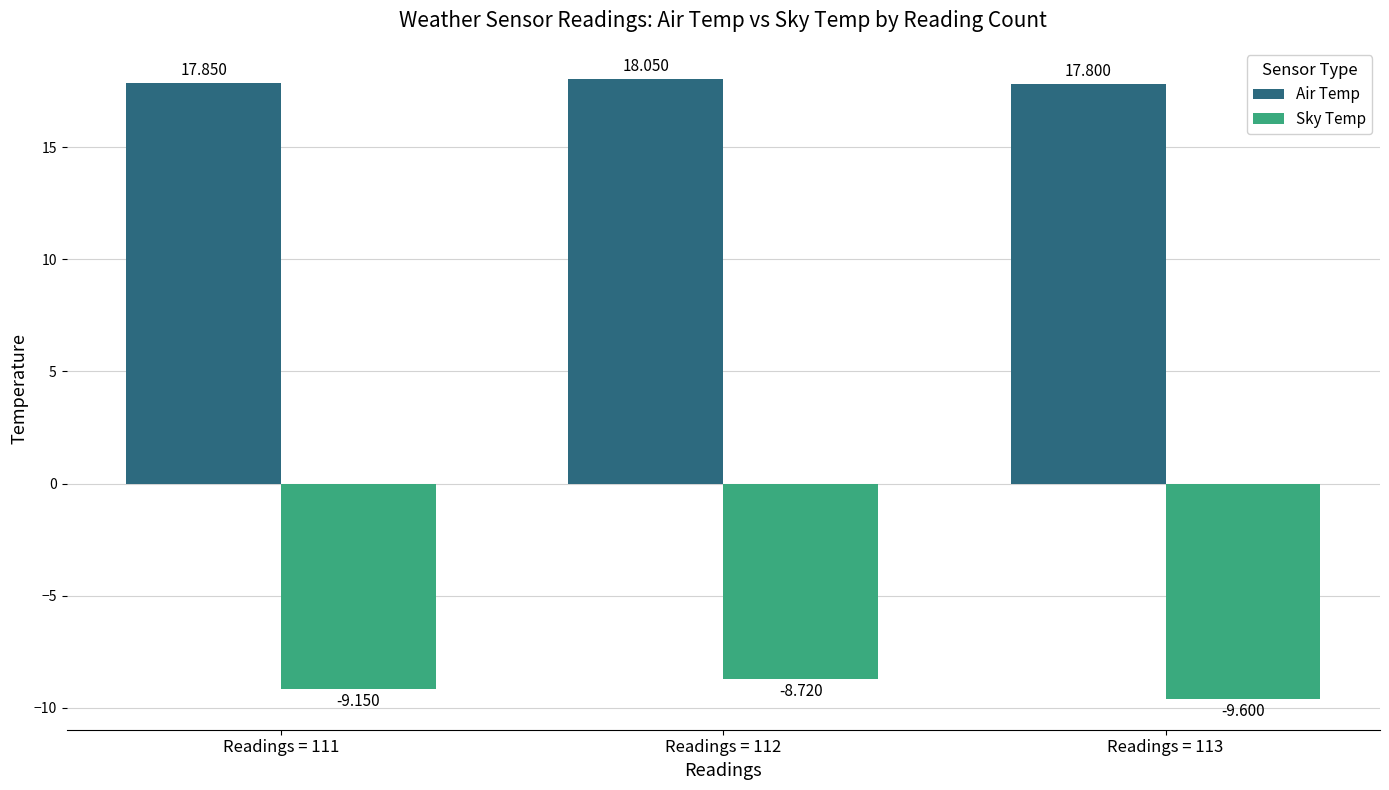

What is the average value of the Air Temp series?

17.9